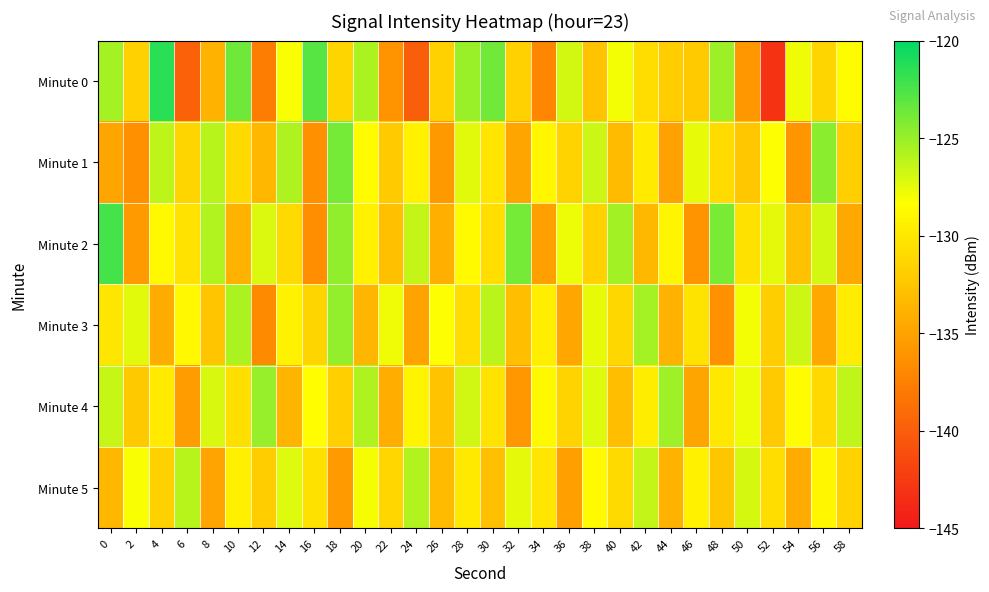

Reading left to right, what are all the values shown in this chart?

Minute 0: 0=-125.4	2=-131.6	4=-121.4	6=-139.8	8=-133.9	10=-123.7	12=-137.8	14=-128.1	16=-122.9	18=-131.4	20=-125.6	22=-136.2	24=-139.9	26=-131.6	28=-125.0	30=-123.8	32=-131.6	34=-137.1	36=-126.9	38=-132.7	40=-128.0	42=-130.8	44=-131.9	46=-132.1	48=-125.1	50=-135.8	52=-143.1	54=-127.8	56=-131.4	58=-128.5
Minute 1: 0=-134.8	2=-136.3	4=-126.2	6=-131.4	8=-126.0	10=-131.0	12=-133.5	14=-125.7	16=-136.4	18=-123.8	20=-128.5	22=-132.1	24=-129.3	26=-135.7	28=-127.4	30=-130.2	32=-134.8	34=-128.9	36=-131.5	38=-126.7	40=-133.2	42=-129.8	44=-135.1	46=-127.6	48=-130.9	50=-132.4	52=-128.3	54=-136.0	56=-124.5	58=-131.8
Minute 2: 0=-122.3	2=-135.6	4=-128.7	6=-130.4	8=-125.8	10=-133.9	12=-127.2	14=-131.0	16=-136.5	18=-124.7	20=-129.3	22=-132.8	24=-126.4	26=-134.1	28=-128.6	30=-130.7	32=-123.9	34=-135.2	36=-127.8	38=-131.6	40=-125.3	42=-133.4	44=-129.0	46=-136.2	48=-124.1	50=-130.5	52=-127.5	54=-132.7	56=-126.9	58=-134.6
Minute 3: 0=-130.1	2=-127.4	4=-134.3	6=-128.8	8=-132.5	10=-125.6	12=-136.7	14=-129.2	16=-131.4	18=-124.8	20=-133.6	22=-127.9	24=-135.0	26=-128.3	28=-130.8	30=-126.1	32=-132.9	34=-129.5	36=-134.7	38=-127.6	40=-131.2	42=-125.4	44=-133.8	46=-130.3	48=-136.4	50=-128.0	52=-131.9	54=-126.7	56=-134.5	58=-129.7
Minute 4: 0=-126.5	2=-132.3	4=-129.8	6=-135.4	8=-127.1	10=-130.6	12=-124.9	14=-133.7	16=-128.4	18=-131.8	20=-125.7	22=-134.2	24=-129.1	26=-132.6	28=-126.8	30=-130.3	32=-135.9	34=-128.7	36=-131.5	38=-127.3	40=-133.0	42=-129.6	44=-125.2	46=-134.8	48=-130.0	50=-127.8	52=-132.2	54=-128.5	56=-131.1	58=-126.3
Minute 5: 0=-133.5	2=-128.2	4=-131.7	6=-126.0	8=-134.9	10=-129.4	12=-132.0	14=-127.3	16=-130.5	18=-135.6	20=-128.1	22=-131.3	24=-125.8	26=-133.2	28=-129.9	30=-132.8	32=-127.5	34=-130.2	36=-135.3	38=-128.6	40=-131.0	42=-126.4	44=-133.9	46=-129.3	48=-132.5	50=-127.0	52=-130.8	54=-134.4	56=-128.9	58=-131.6